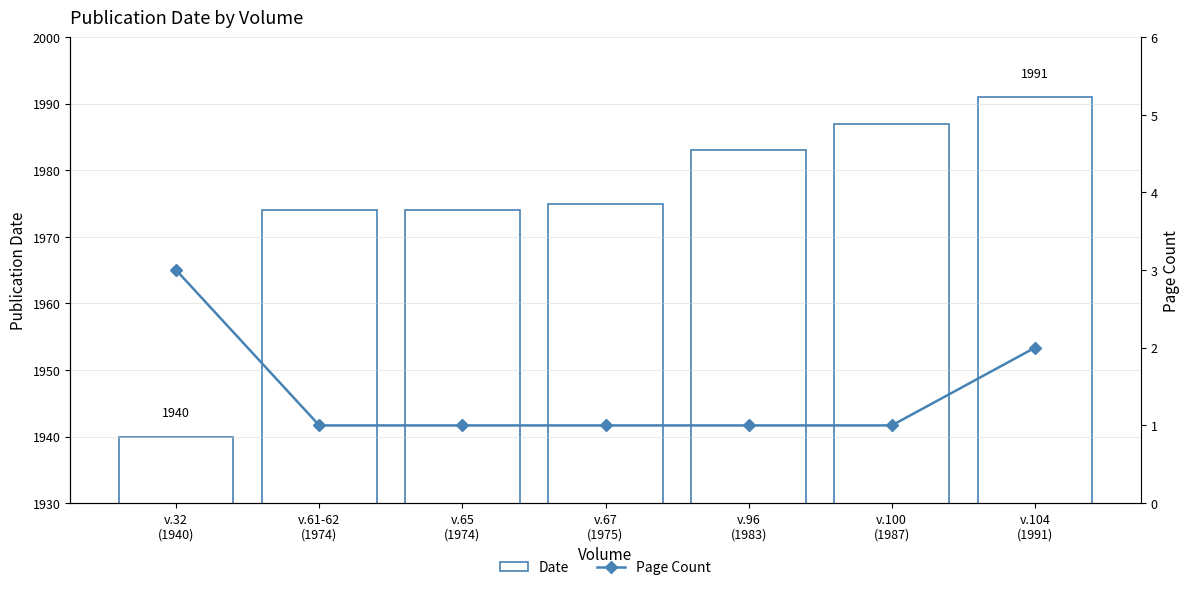

At how many categories does at least one series exceed 262?

7